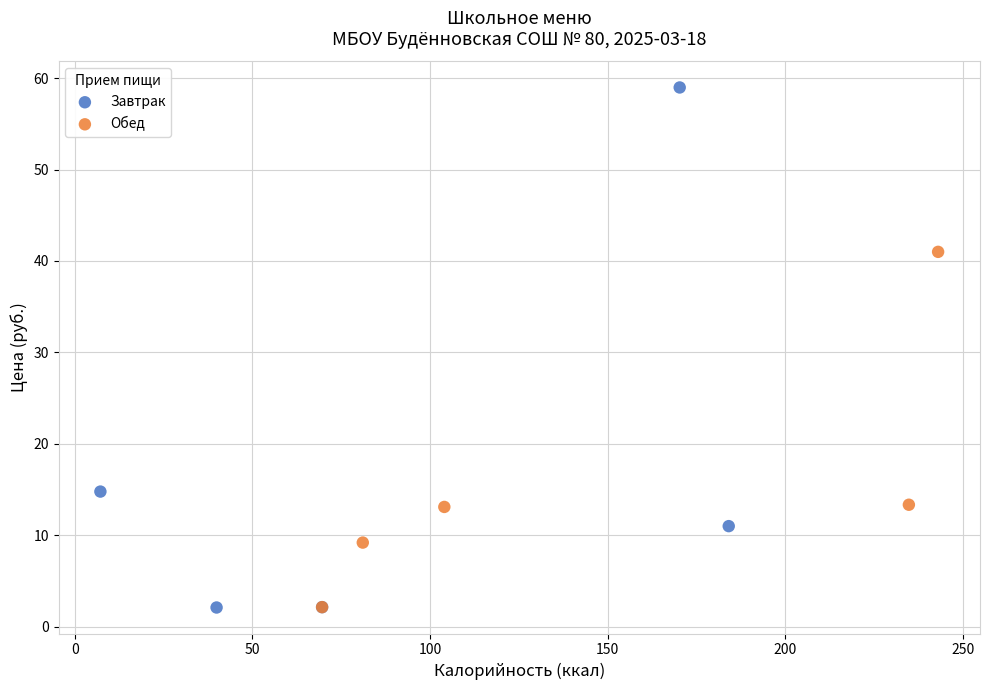

Which series contains the highest Y value?

Завтрак